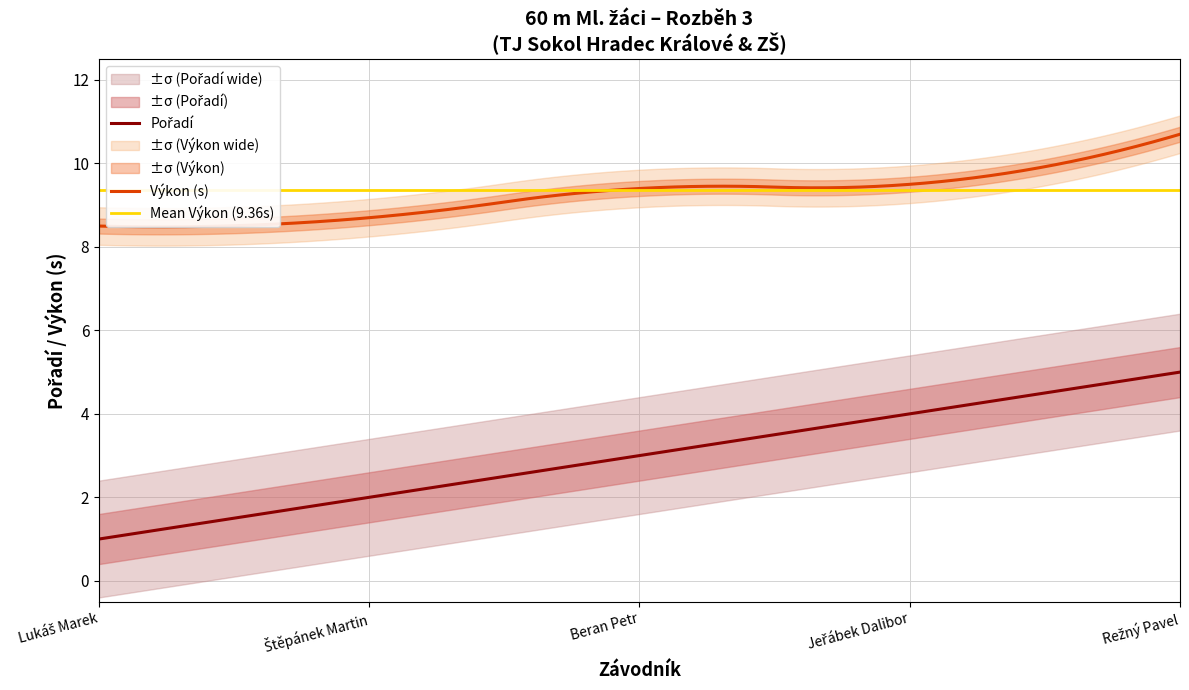

What is the label of the 2nd point from the right?

Jeřábek Dalibor